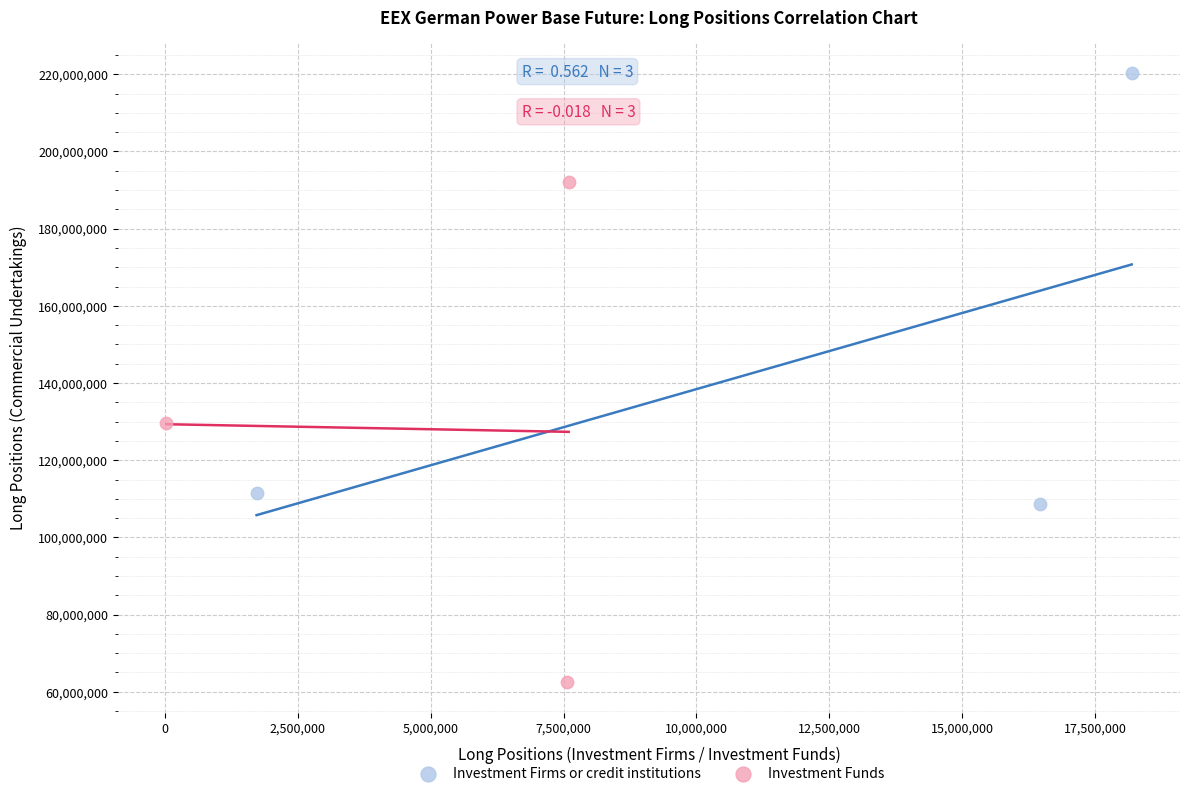

What are all the series names shown in the legend?

Investment Firms or credit institutions, Investment Funds